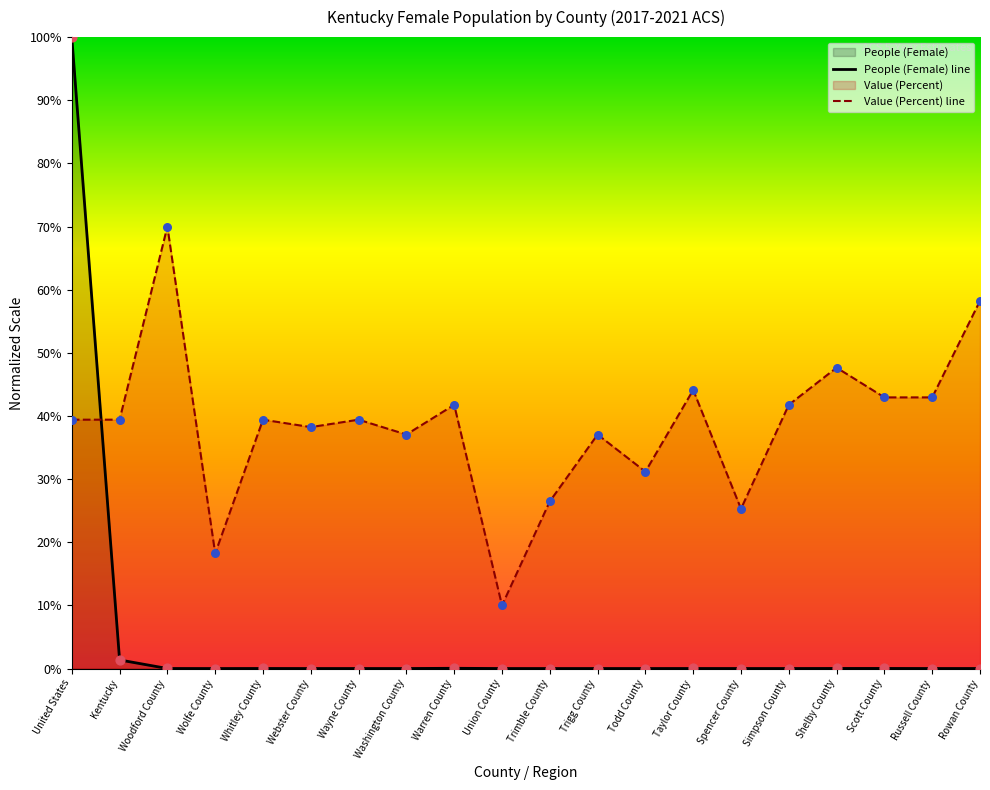

Which series contains the lowest Y value?

People (Female) line